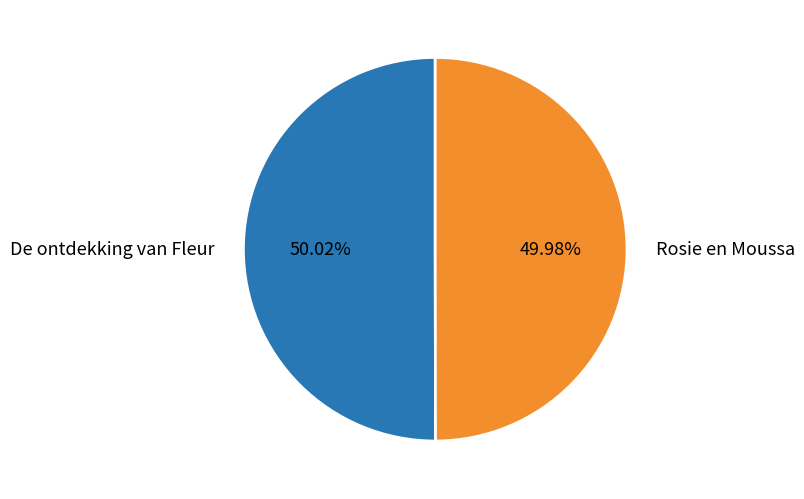

What is the ratio of the value at Rosie en Moussa to the value at De ontdekking van Fleur?

1.0